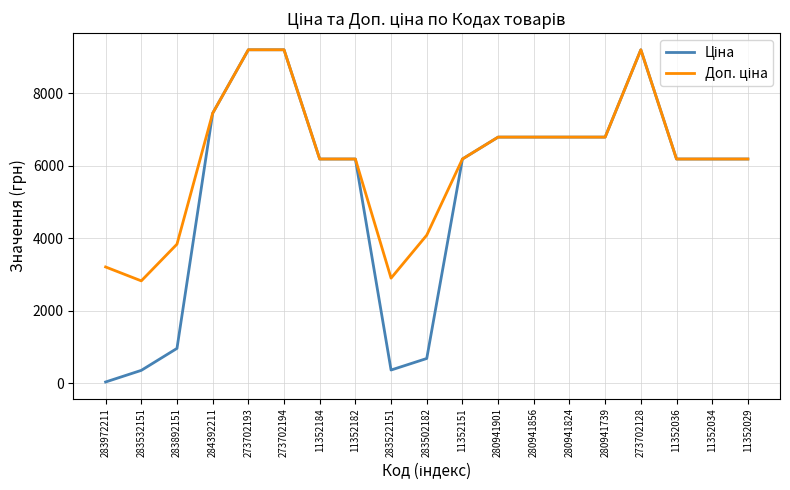

What is the maximum value shown in the chart?

9196.3